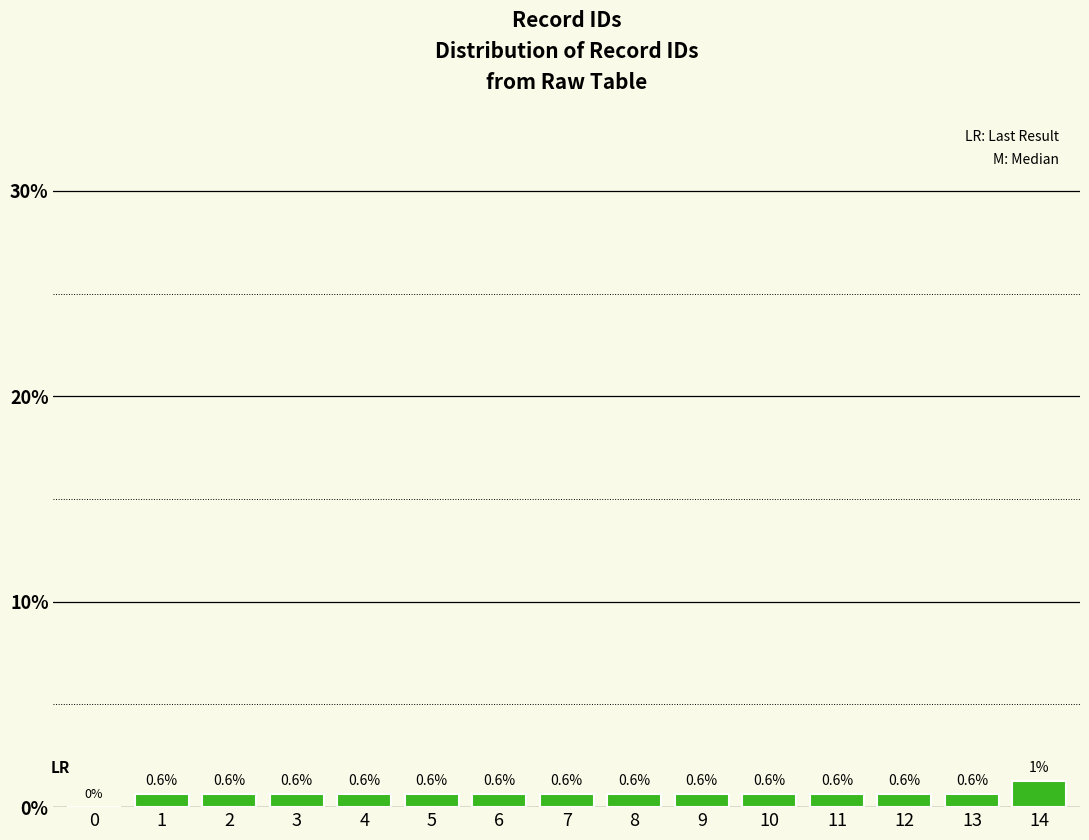

Which has a higher value, 14 or 11?

14